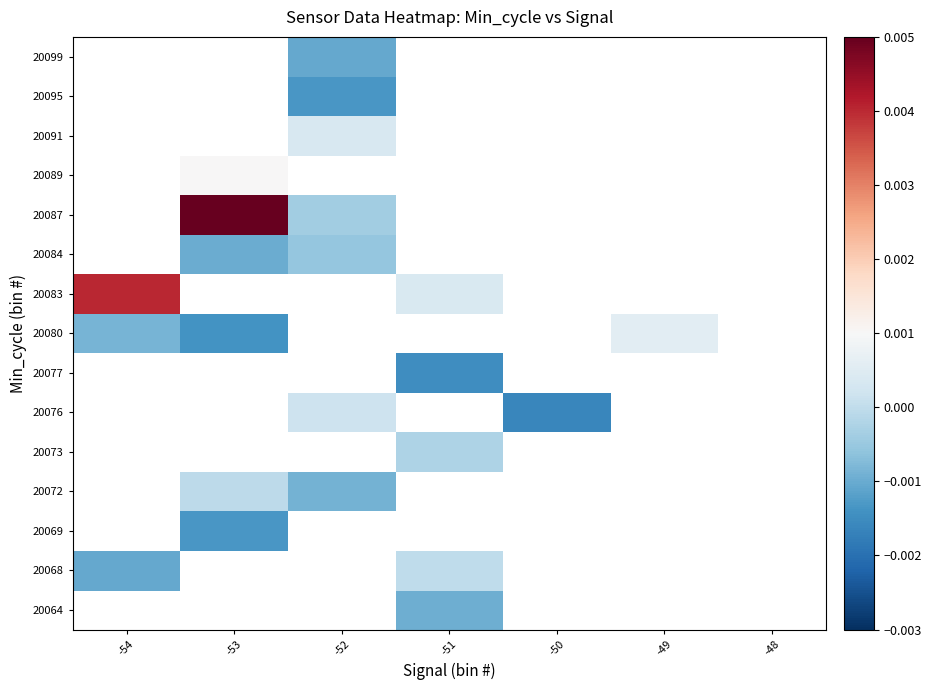

At -48, list the series in order from largest to smallest.

20064, 20068, 20069, 20072, 20073, 20076, 20077, 20080, 20083, 20084, 20087, 20089, 20091, 20095, 20099